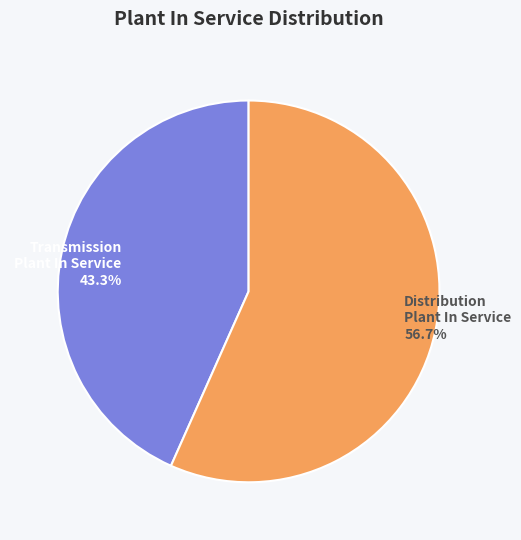

Which category has the biggest portion of the pie?

Distribution Plant In Service